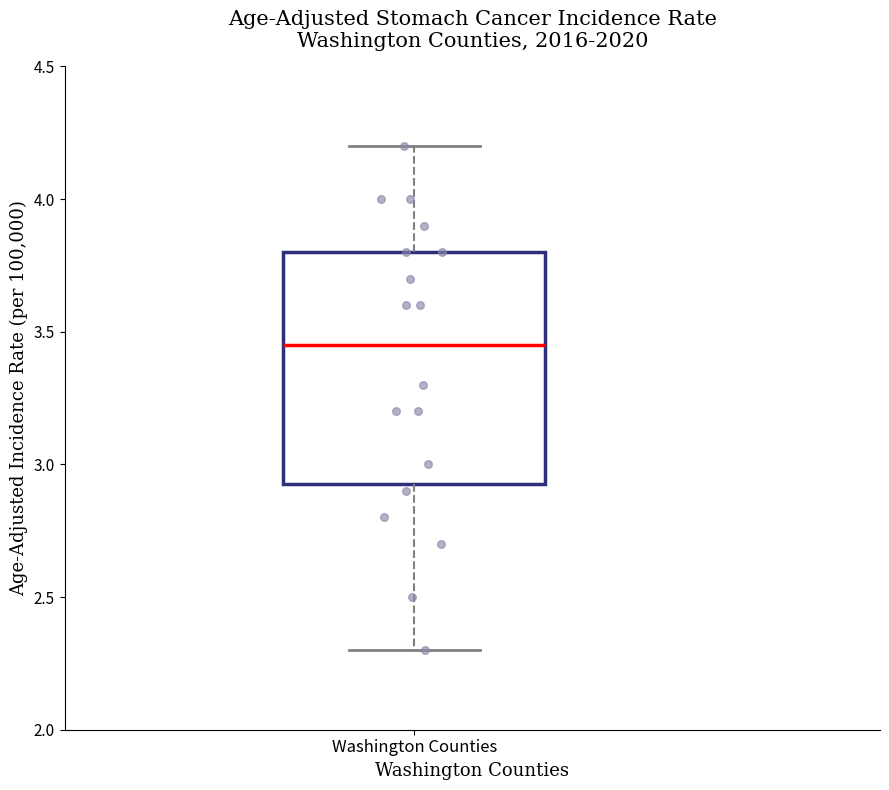

Where does the median line of the box for Washington Counties sit on the y-axis? The values are not printed on the chart, so give them approximately, as read against the axis.

3.45